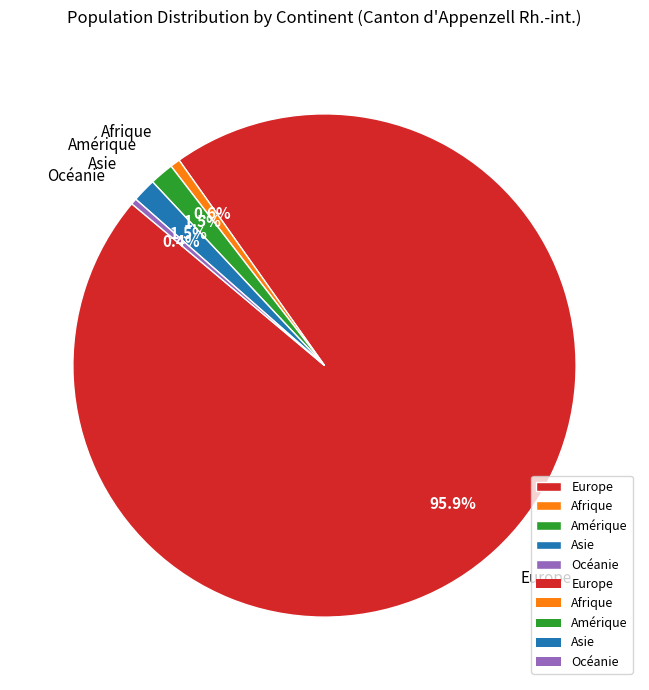

To the nearest percent, what percentage of the pie is Europe?

96%